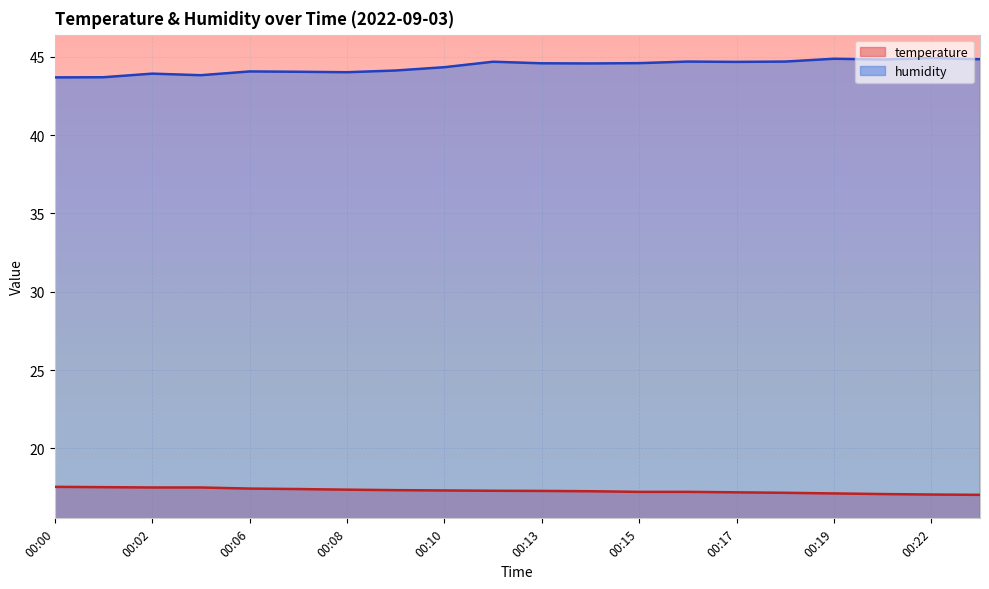

True or false: temperature and humidity cross at least once.

False